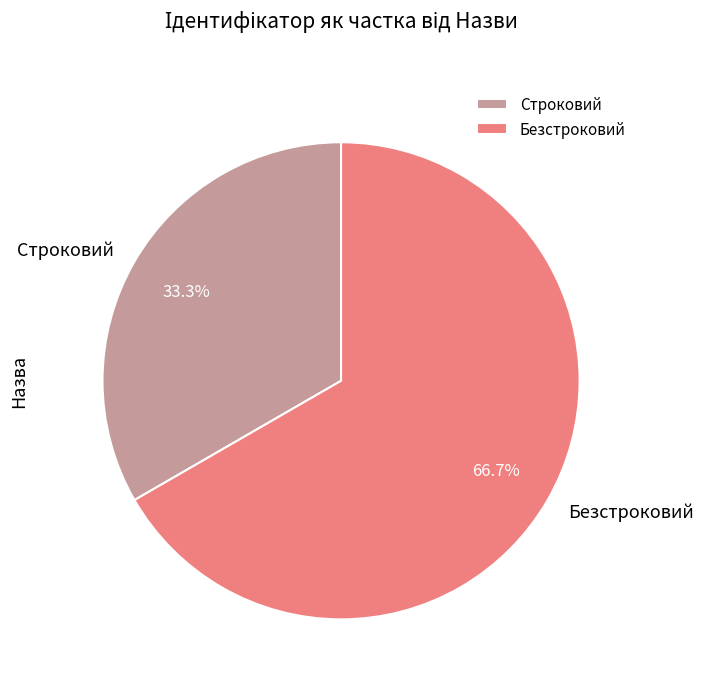

To the nearest percent, what is the combined percentage of Строковий and Безстроковий?

100%